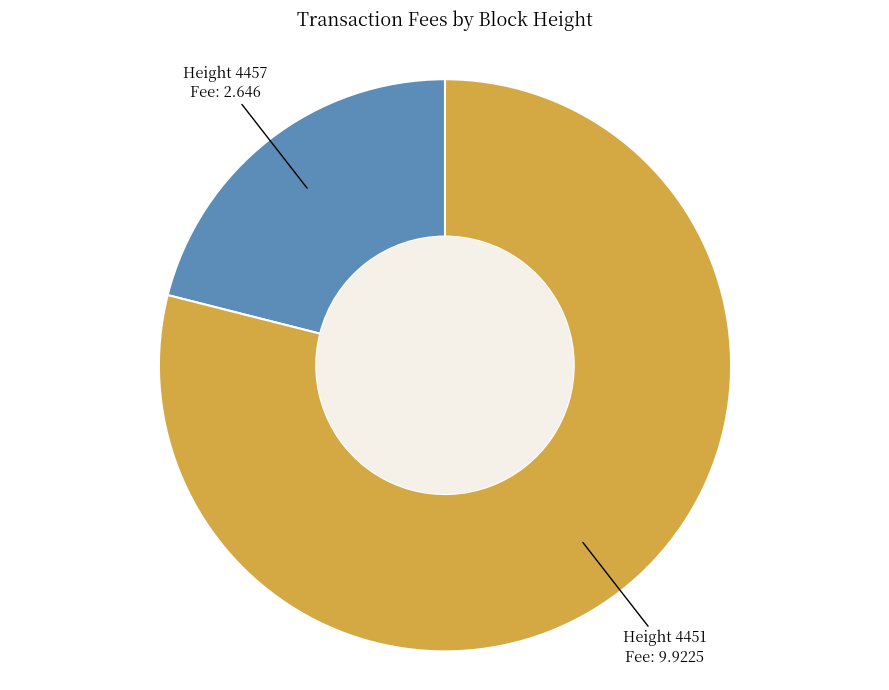

Is there a majority slice in this chart?

Yes